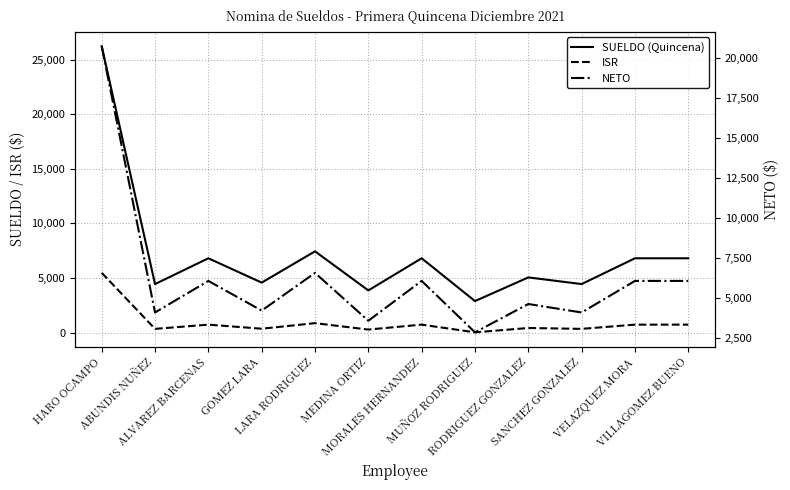

At which label does SUELDO (Quincena) first exceed 6807?

HARO OCAMPO